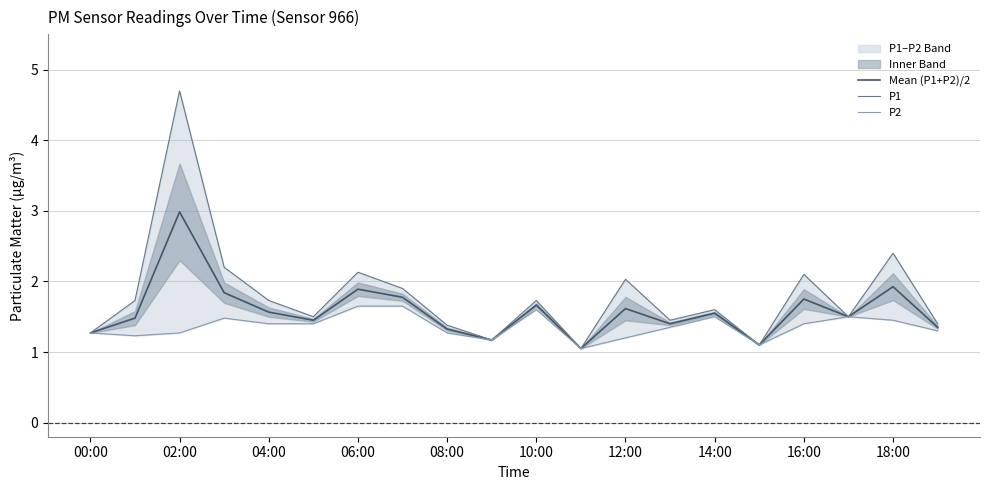

True or false: Mean (P1+P2)/2 has a value of 3.0 at 02:00.

True